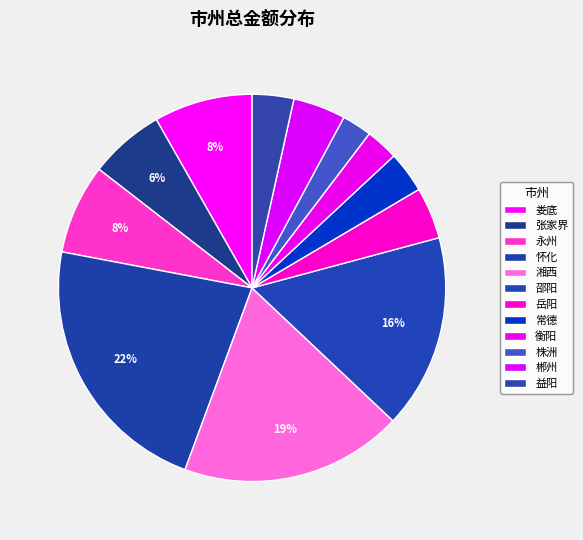

Is the sum of 常德 and 张家界 greater than half?

No